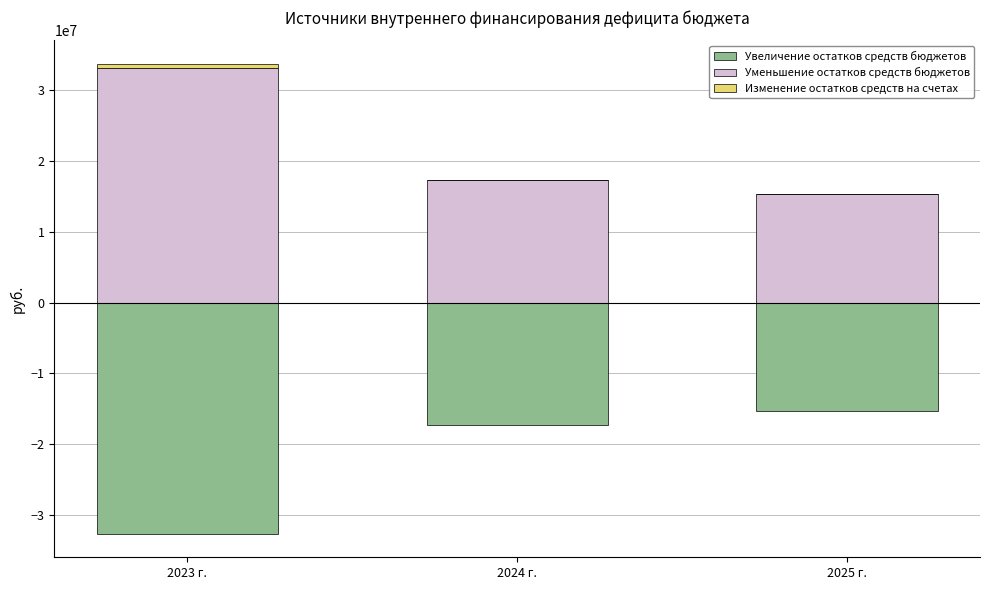

What is the difference between the maximum and minimum values in the Уменьшение остатков средств бюджетов series?

17863093.3